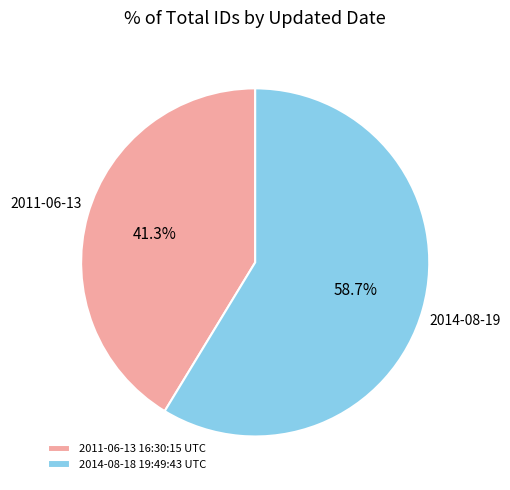

True or false: 2011-06-13 16:30:15 UTC accounts for 51% of the total.

False